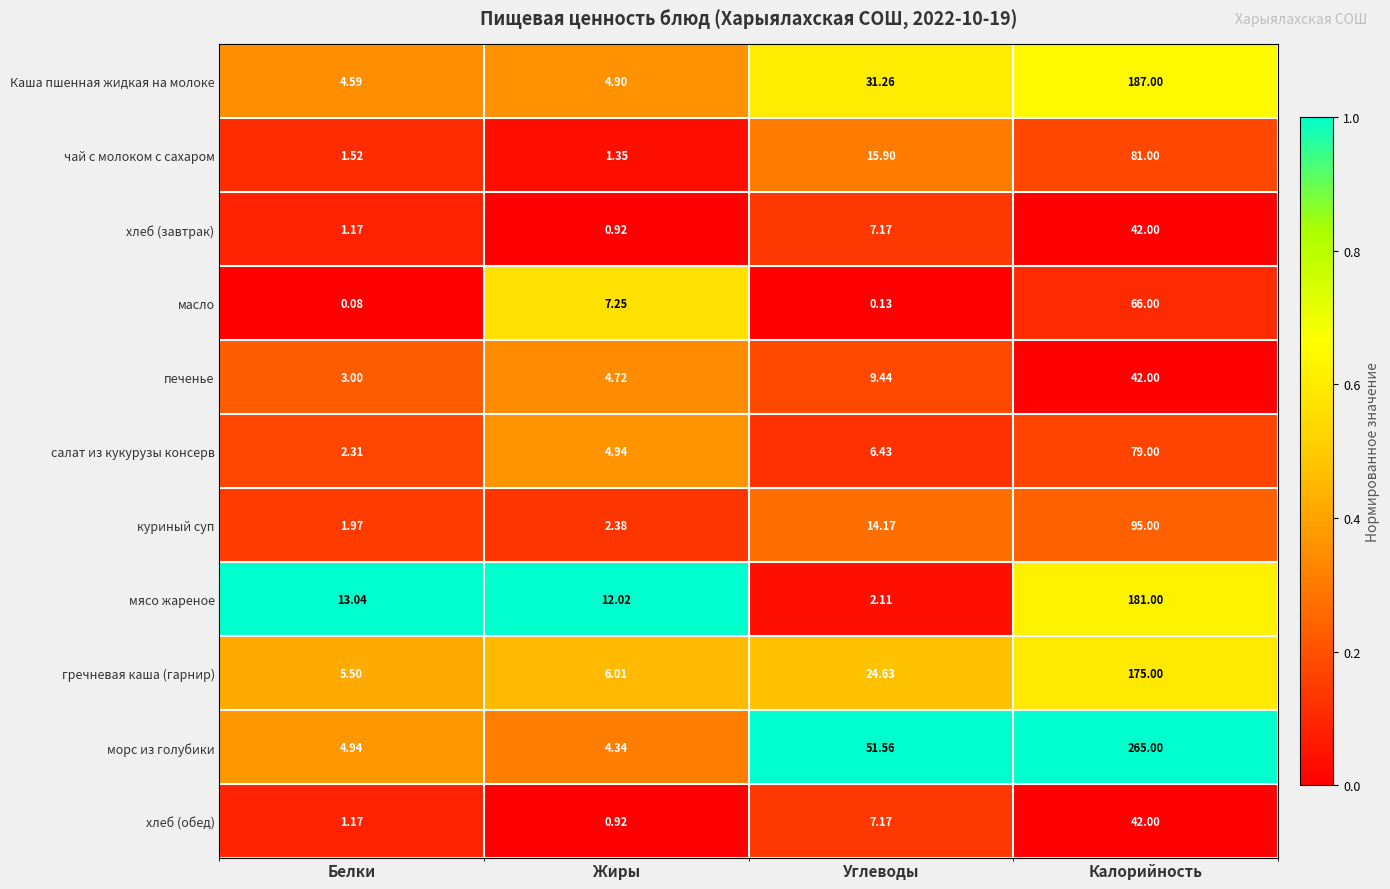

Which category has the highest value in the хлеб (обед) series?

Калорийность